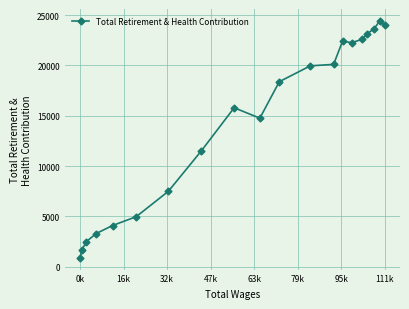

What is the smallest value displayed?

900.0